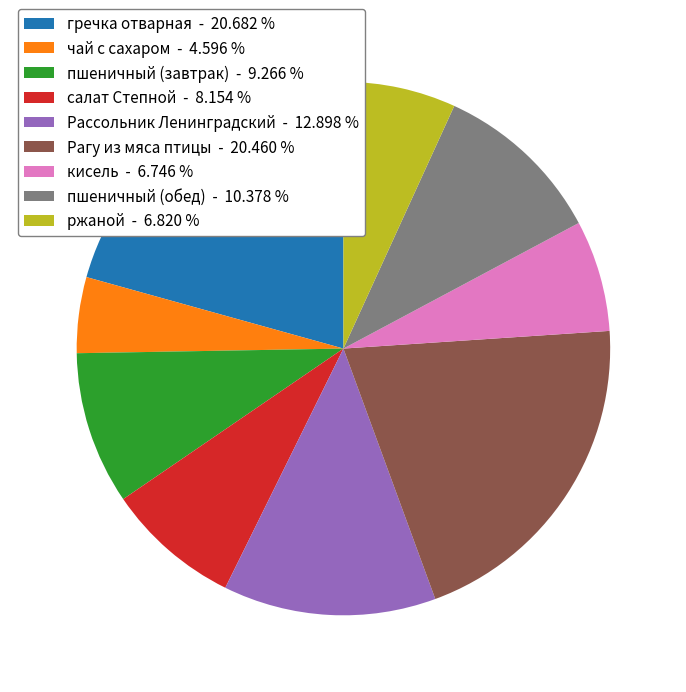

Combined, do пшеничный (обед) and ржаной account for over 50%?

No